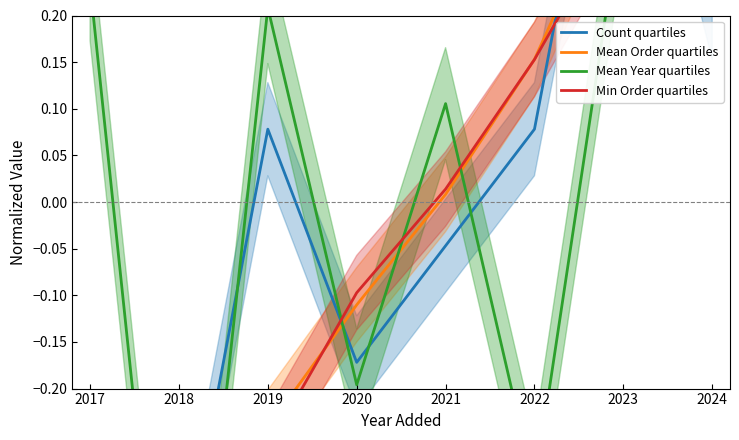

The Count quartiles series shows -0.1 at 2021. True or false?

False